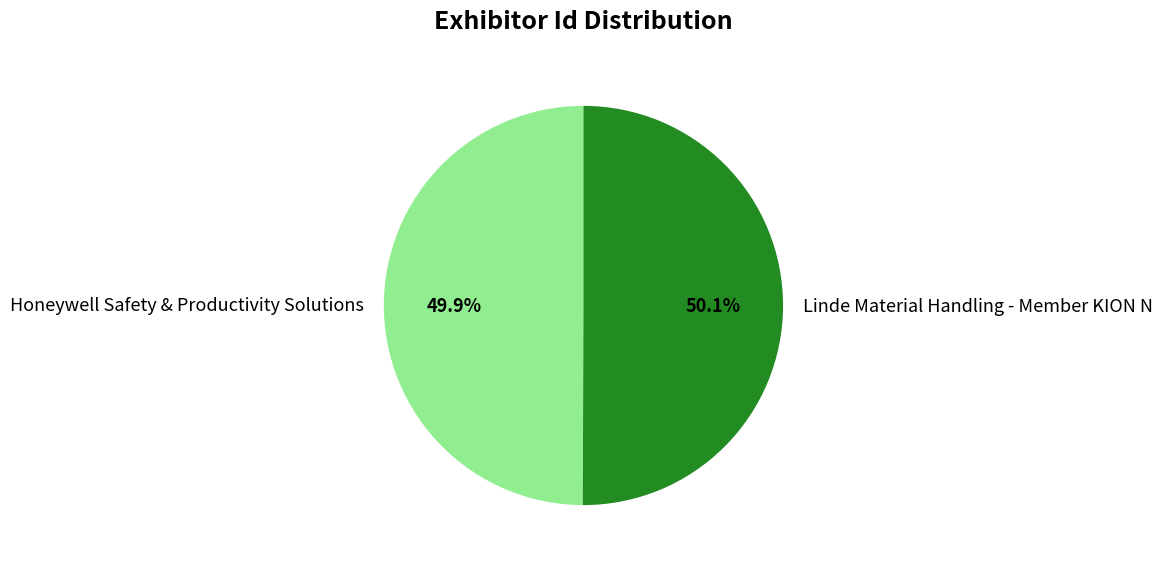

Is there a majority slice in this chart?

Yes